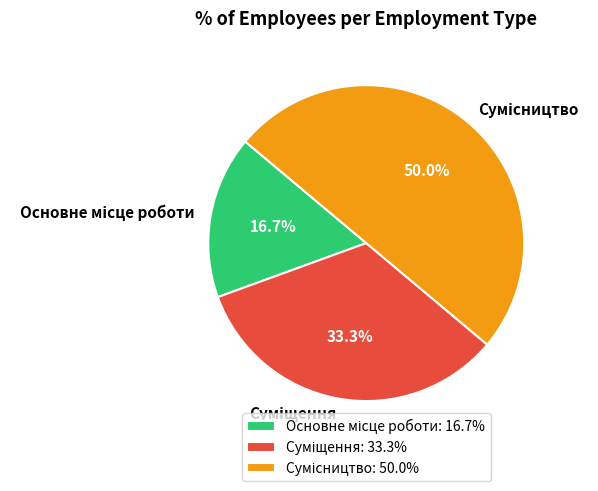

How many slices are in this pie chart?

3